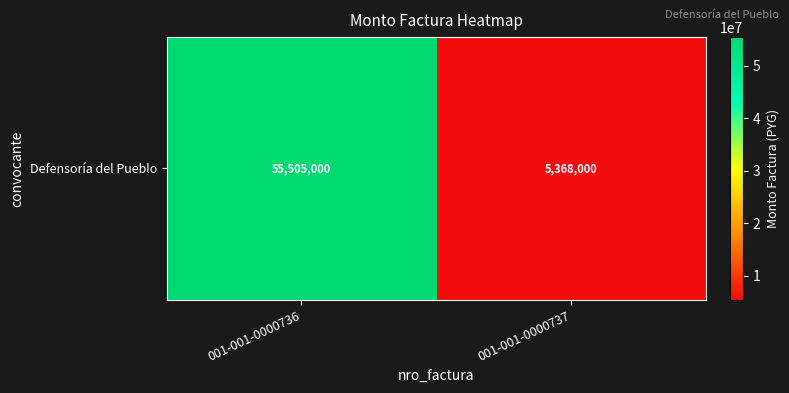

The chart shows a value of 7455411 at 001-001-0000737. True or false?

False